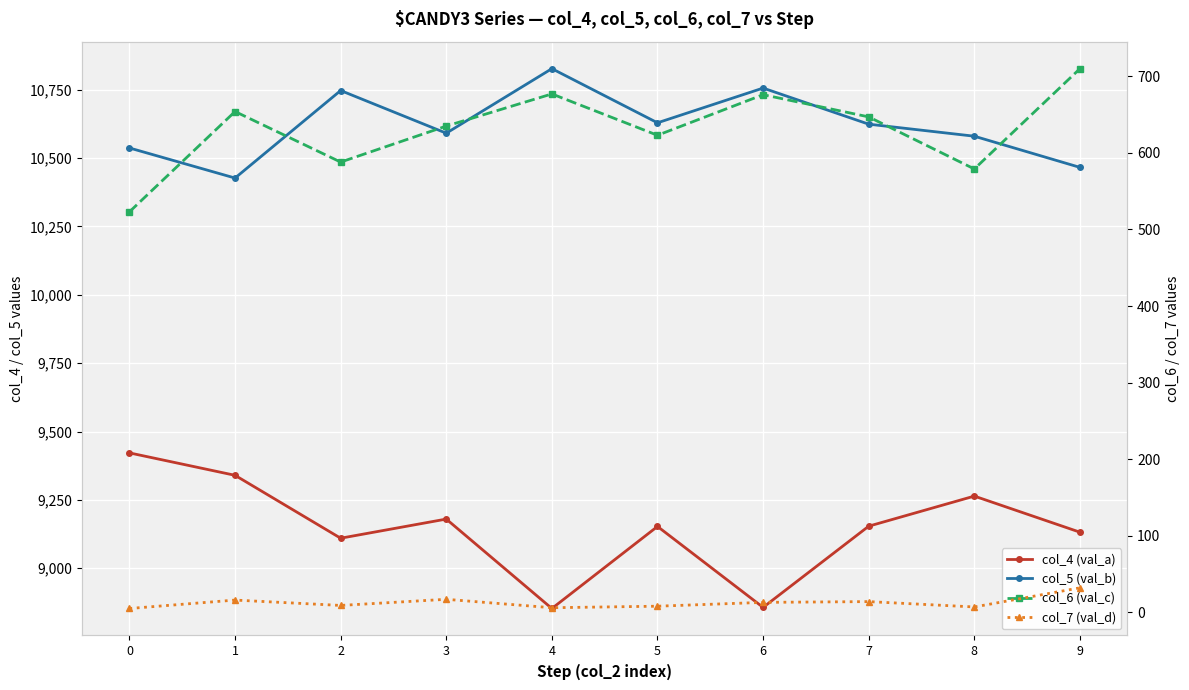

What is the sum of all col_4 (val_a) values?

91465